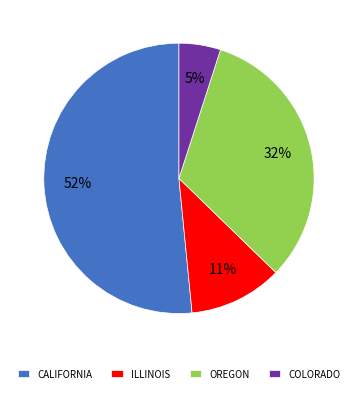

Which category has the smallest portion of the pie?

COLORADO